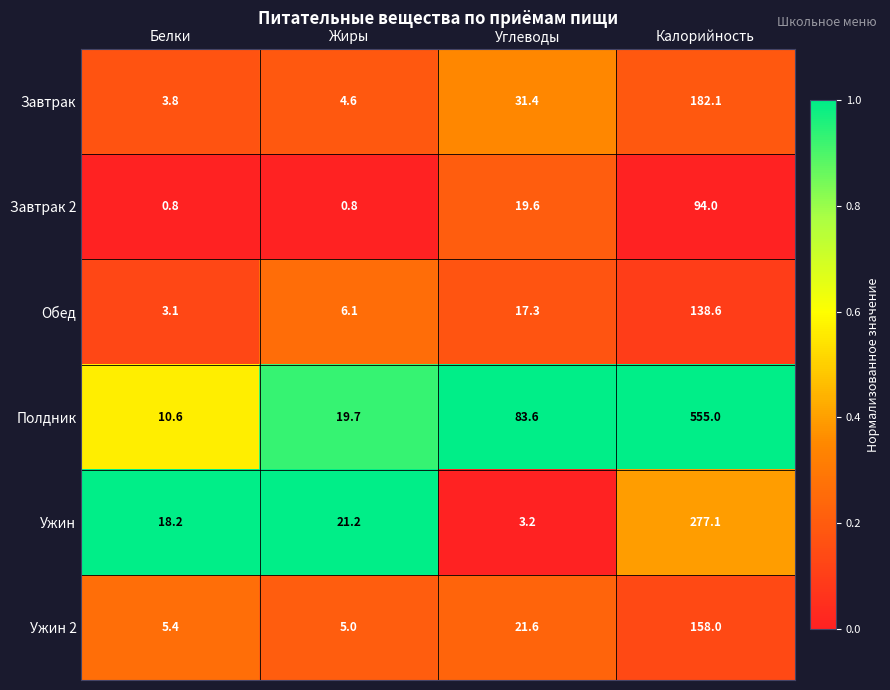

What is the average value of the Ужин 2 series?

47.5